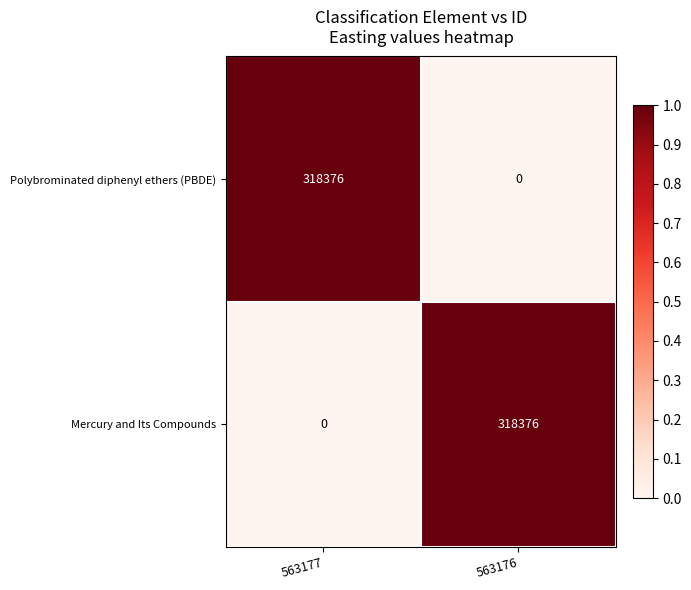

What is the total value across all series at 563177?

318376